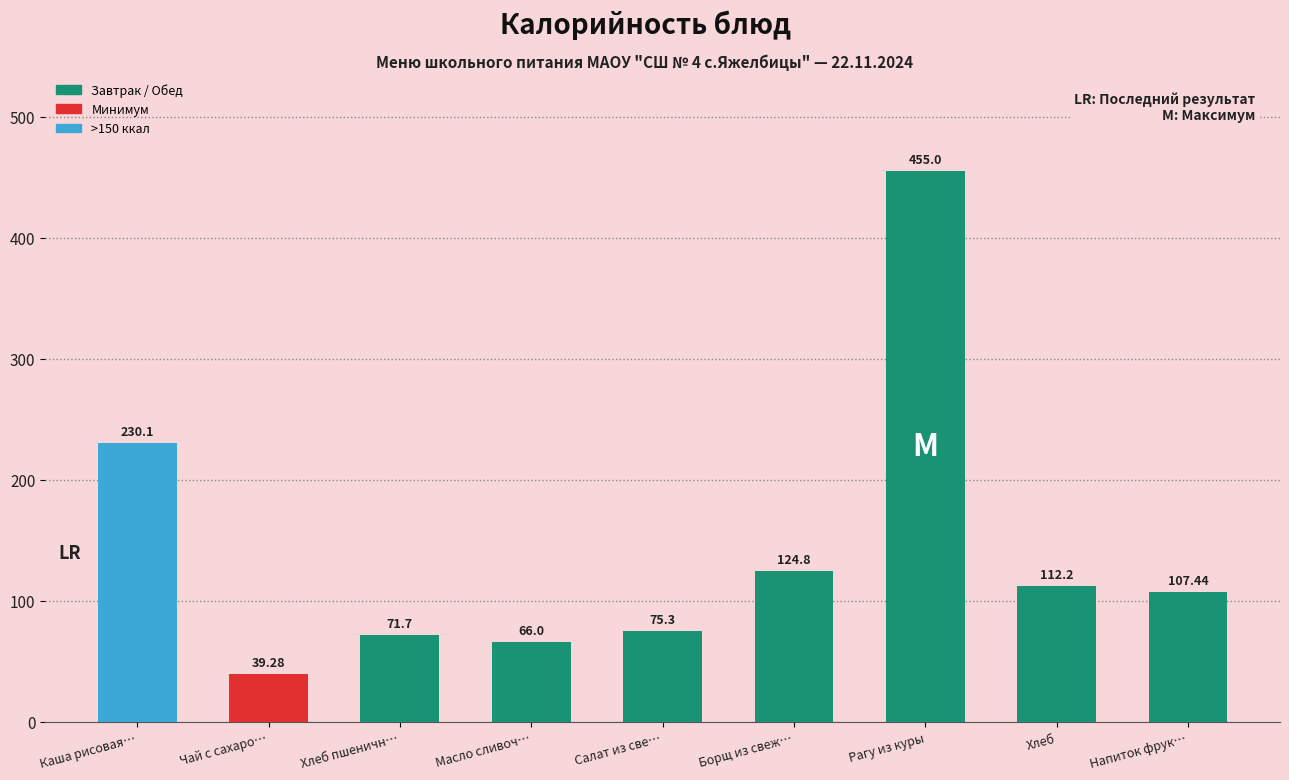

What is the label of the 8th bar from the right?

Чай с сахаро…